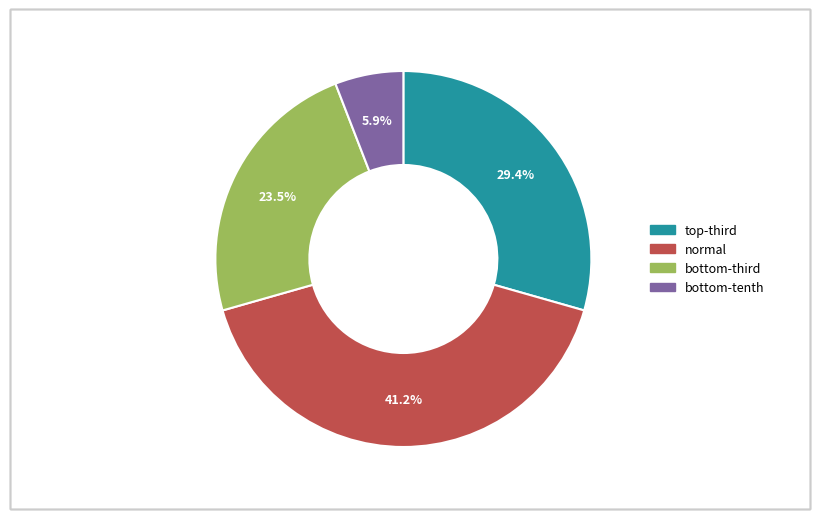

Rank the categories by value from lowest to highest.

bottom-tenth, bottom-third, top-third, normal